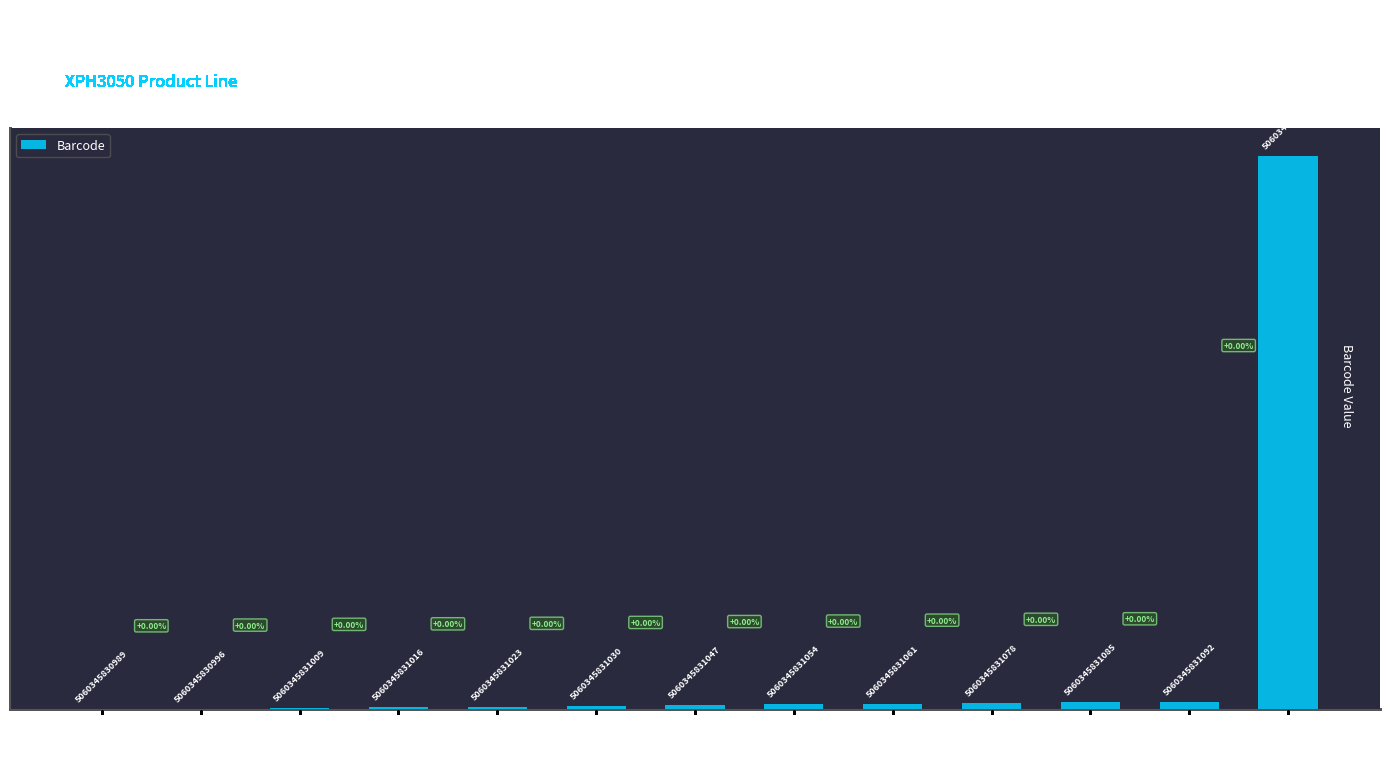

Does the chart contain stacked bars?

No